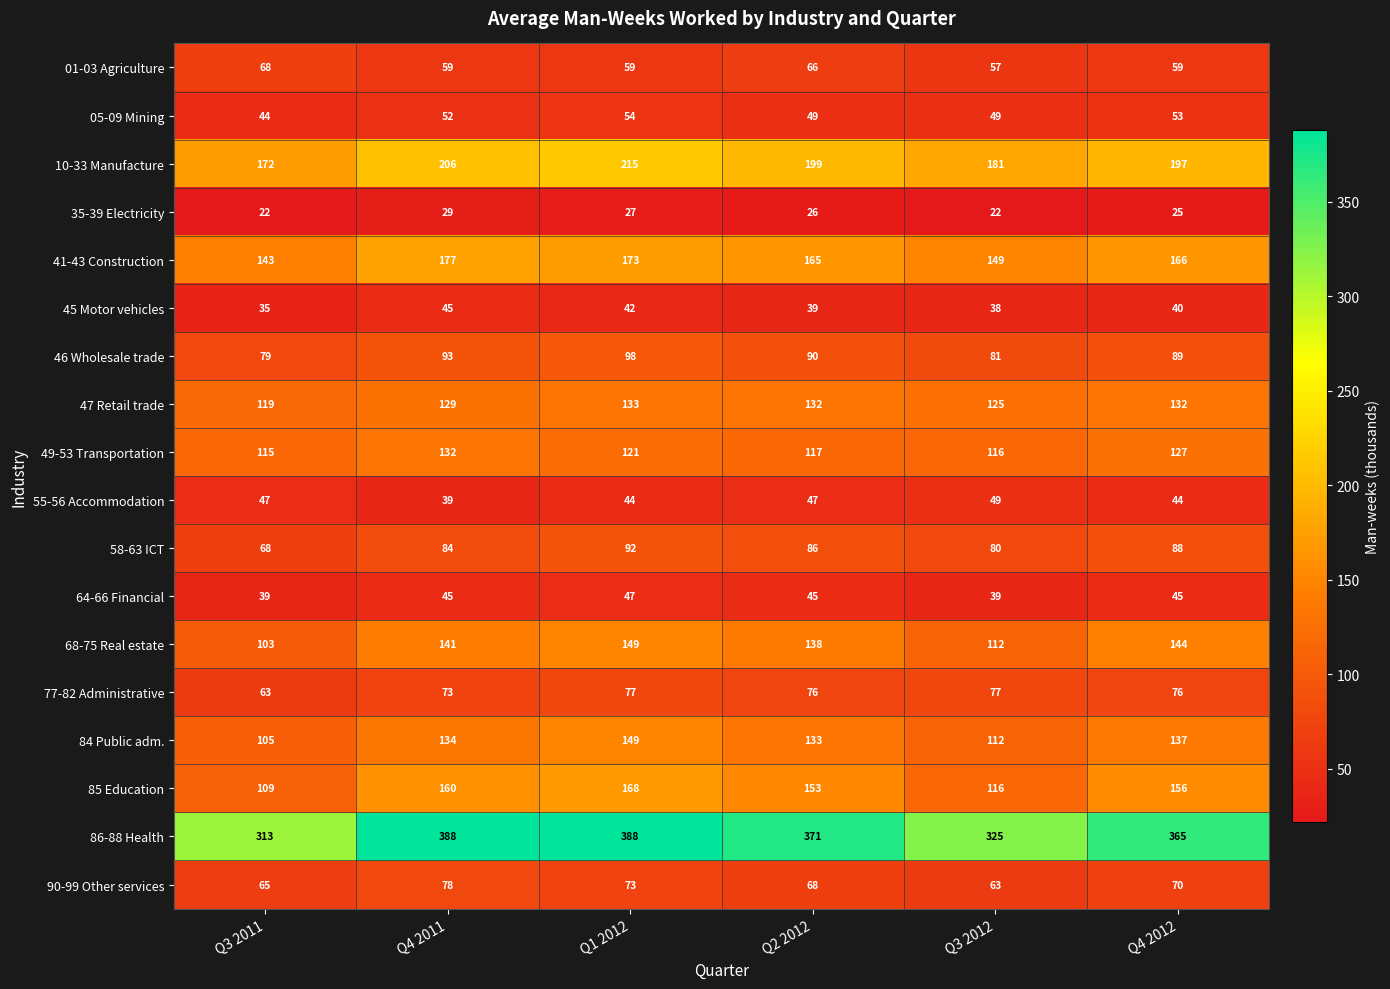

Is it true that 05-09 Mining equals 80 at Q1 2012?

False